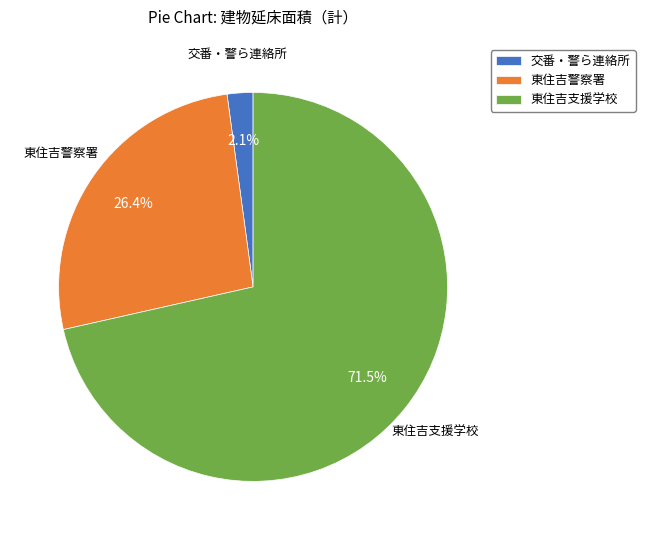

How much of the chart is everything except 東住吉警察署?

73.6%